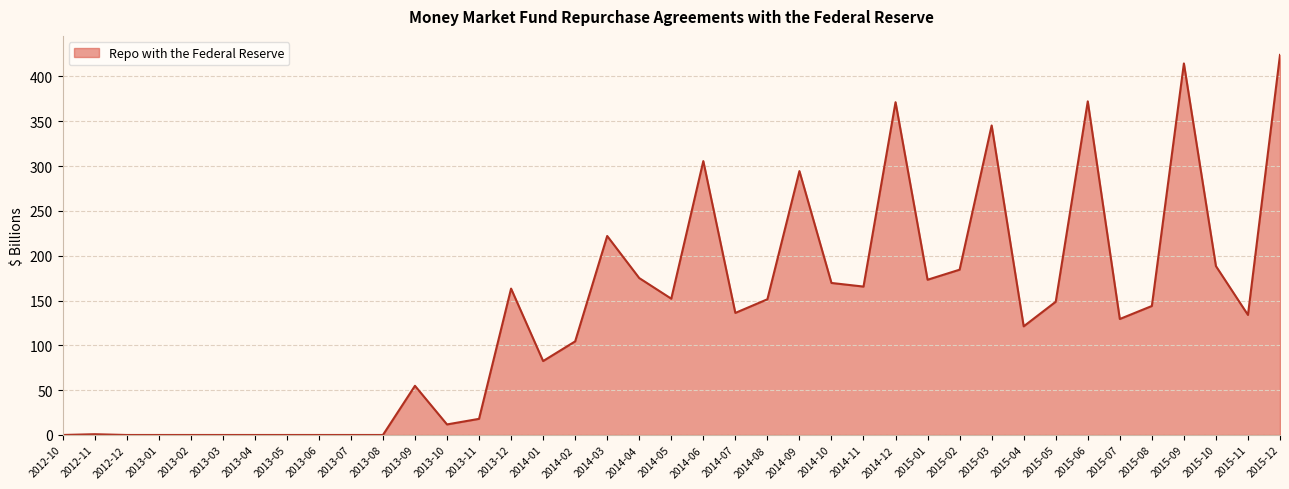

The chart shows a value of 521.6 at 2014-09. True or false?

False